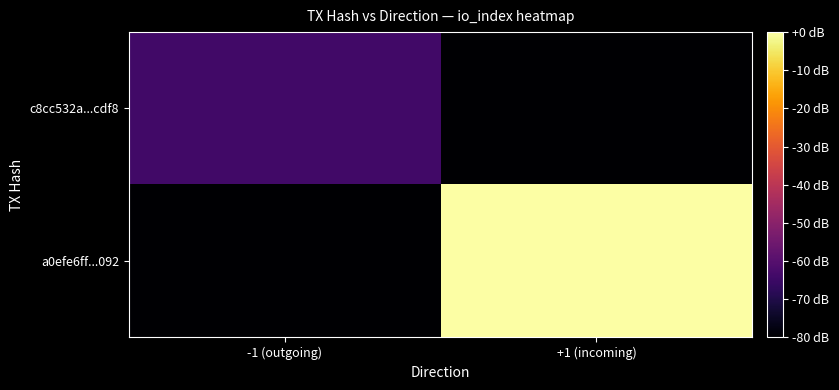

Reading left to right, what are all the values shown in this chart?

c8cc532a...cdf8: -1 (outgoing)=-64.0	+1 (incoming)=-80.0
a0efe6ff...092: -1 (outgoing)=-80.0	+1 (incoming)=-0.0